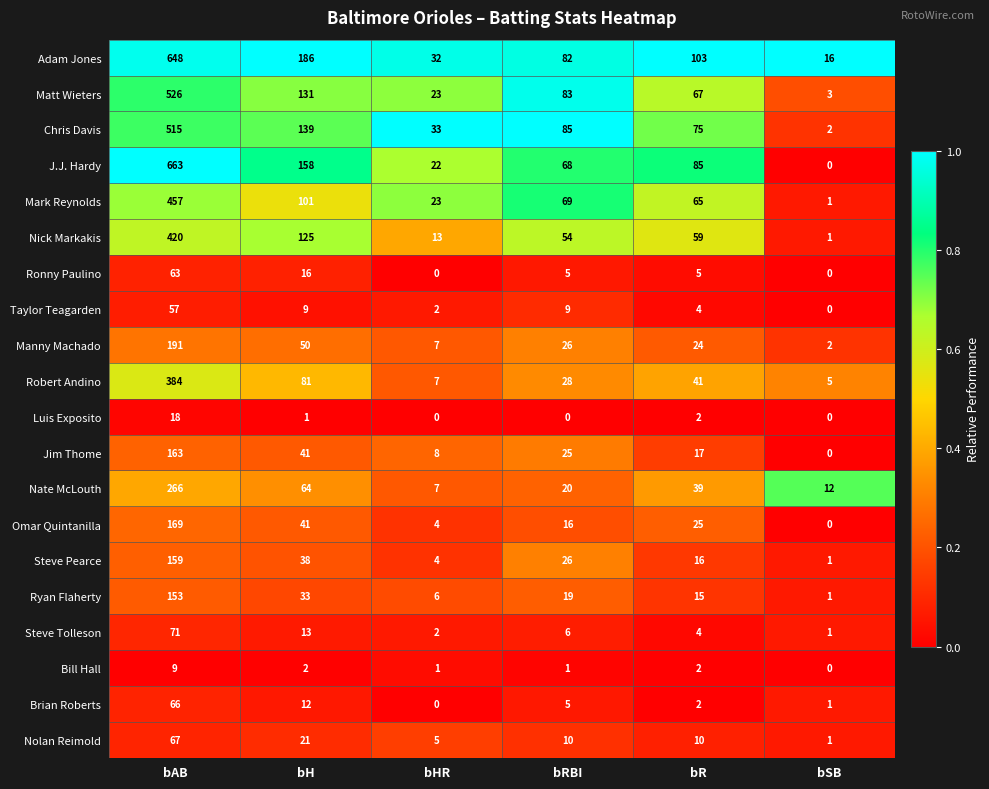

How many series are shown in this chart?

20